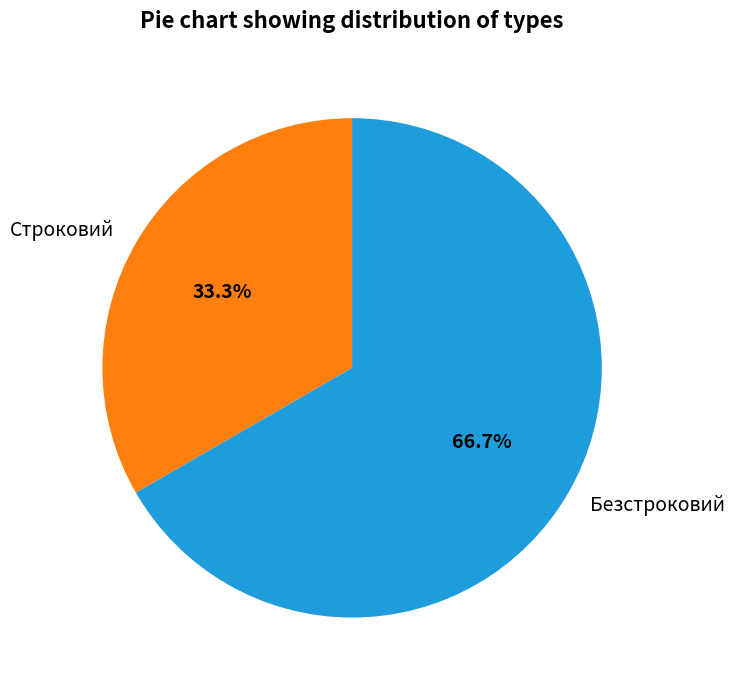

Which category accounts for the majority?

Безстроковий